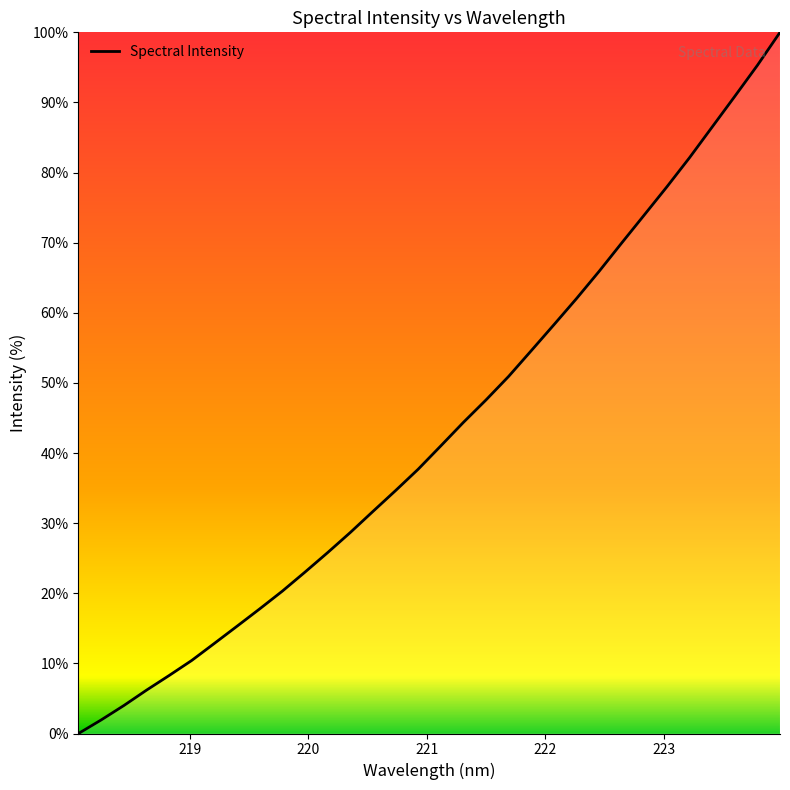

What is the difference between the maximum and minimum values?

100.0